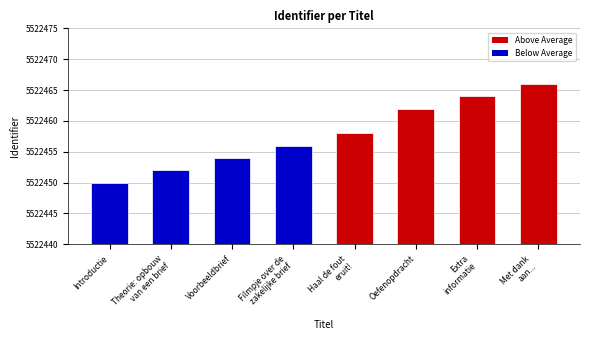

Rank the categories by value from highest to lowest.

Met dank
aan..., Extra
informatie, Oefenopdracht, Haal de fout
eruit!, Filmpje over de
zakelijke brief, Voorbeeldbrief, Theorie: opbouw
van een brief, Introductie